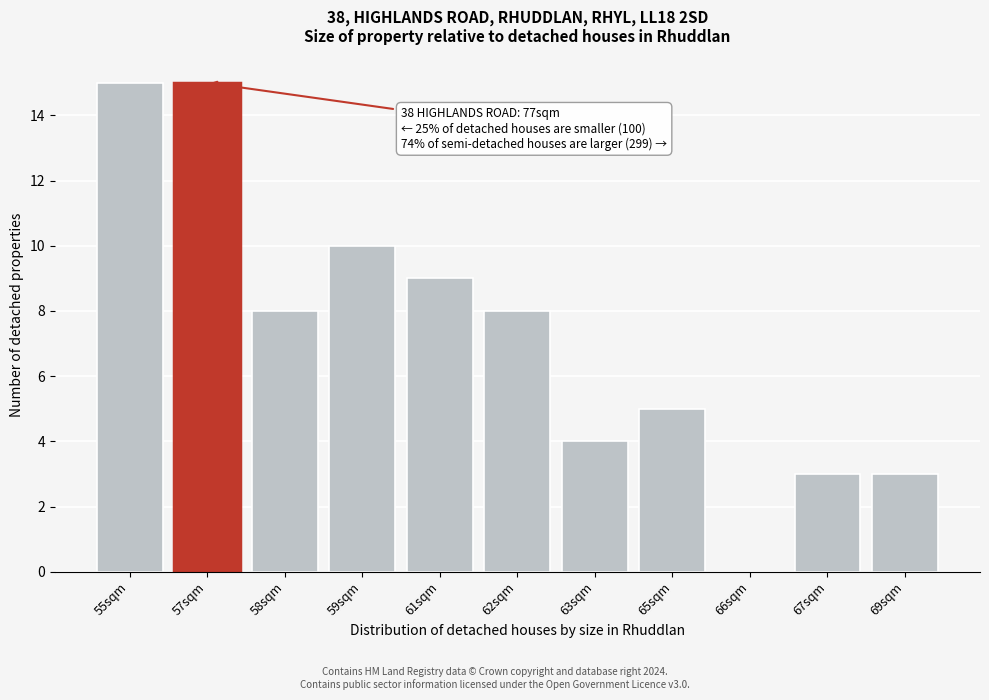

Reading right to left, transcribe all the data shown in this chart.

69sqm=3	67sqm=3	66sqm=0	65sqm=5	63sqm=4	62sqm=8	61sqm=9	59sqm=10	58sqm=8	57sqm=15	55sqm=15